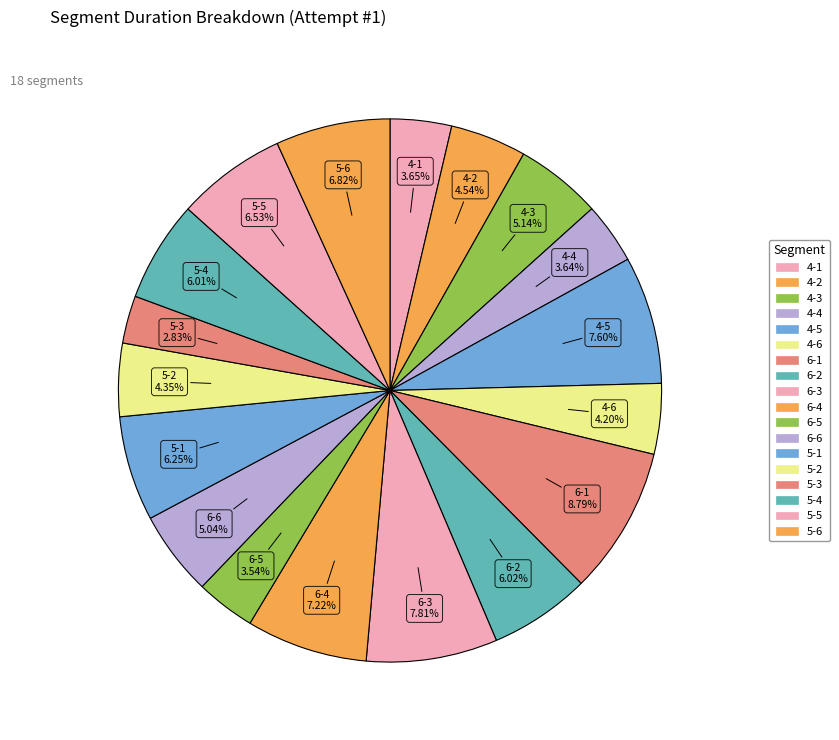

Rank the categories by value from lowest to highest.

5-3, 6-5, 4-4, 4-1, 4-6, 5-2, 4-2, 6-6, 4-3, 5-4, 6-2, 5-1, 5-5, 5-6, 6-4, 4-5, 6-3, 6-1